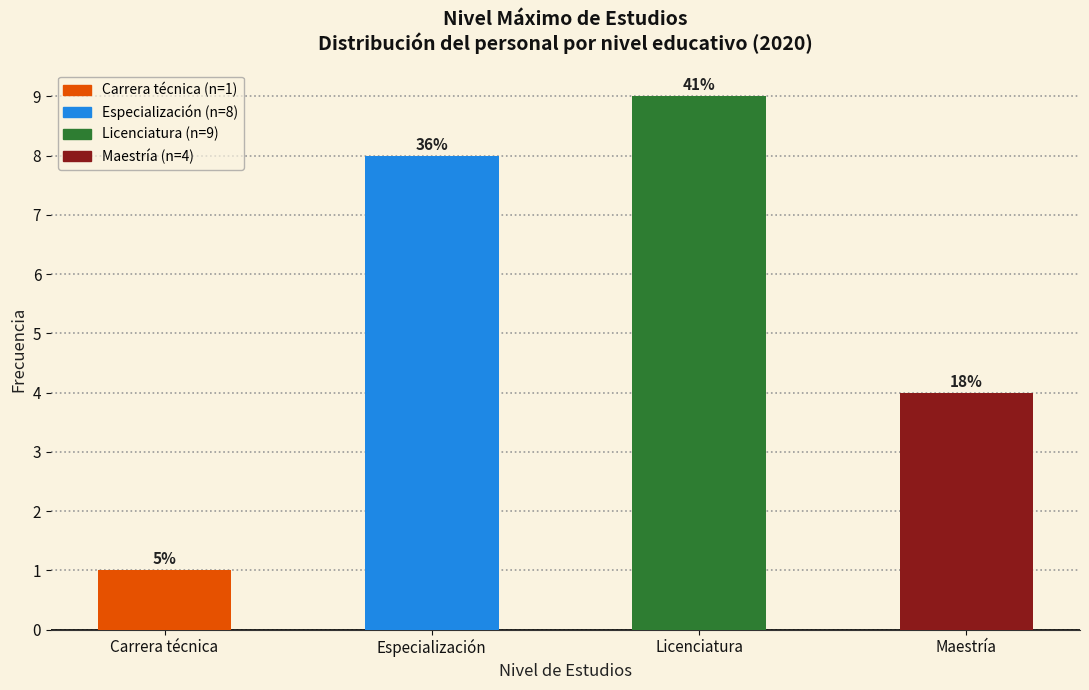

Are the bars horizontal?

No